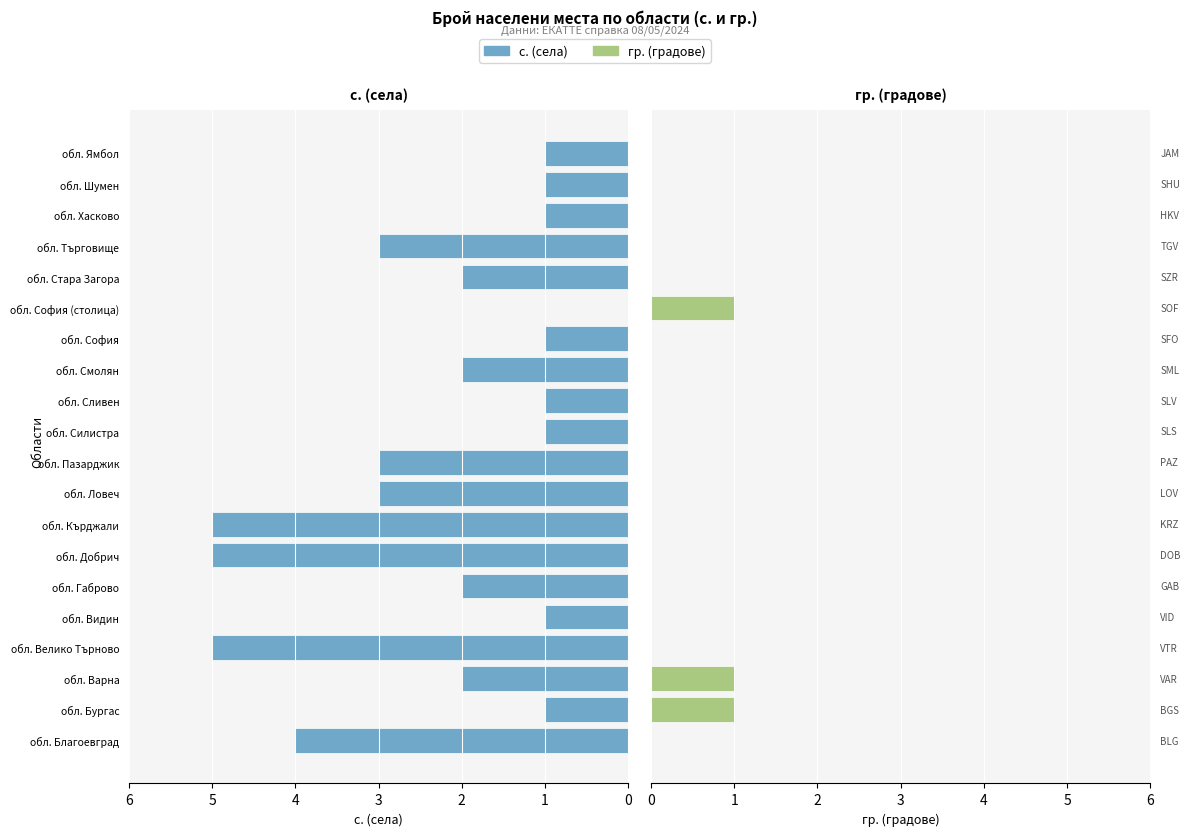

What is the difference between the highest and lowest values at обл. Смолян?

2